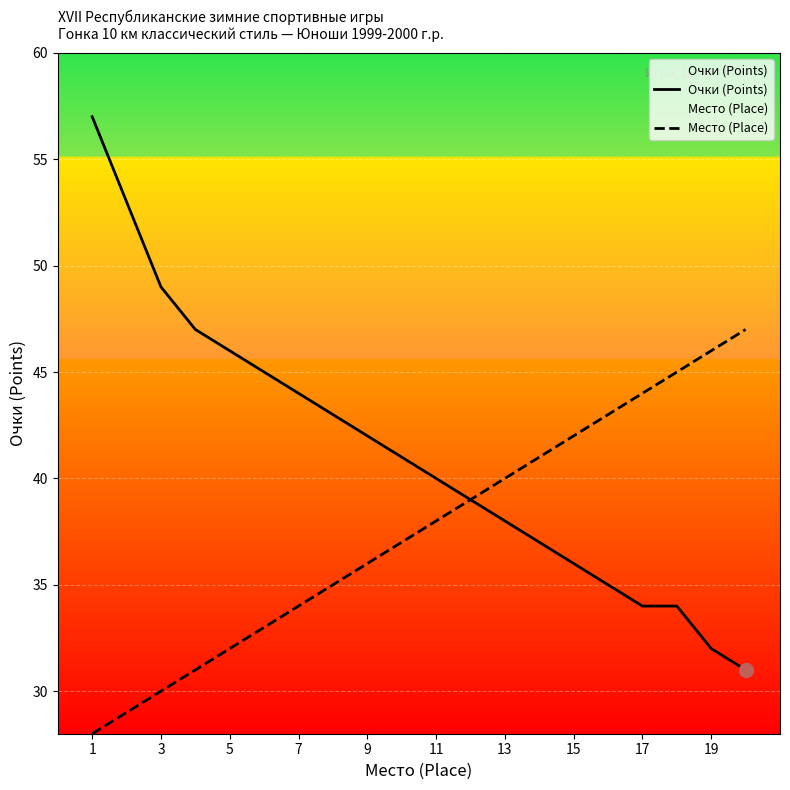

How many values in the Место (Place) series exceed 38?

9